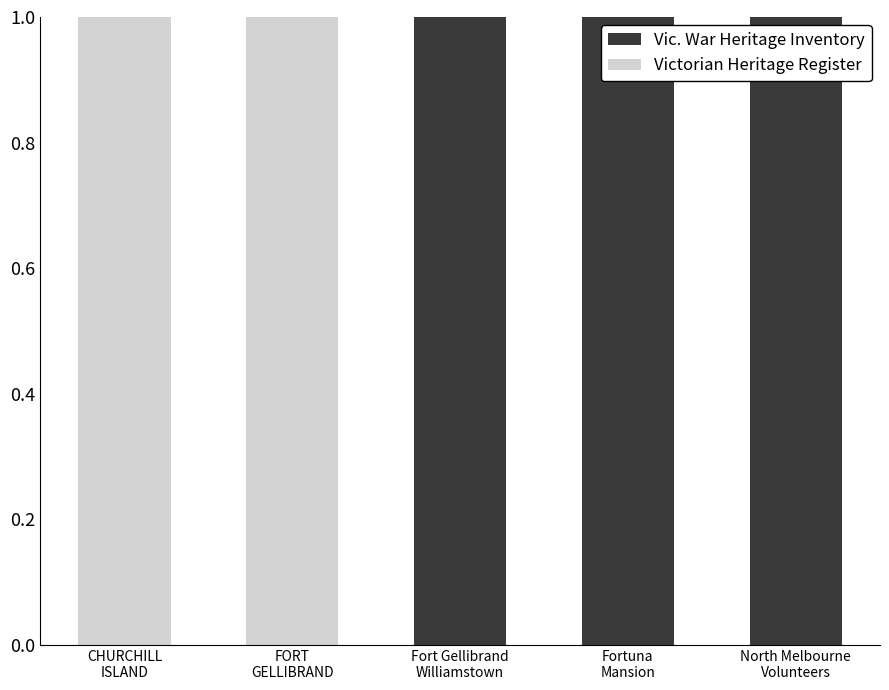

What is the sum of all Vic. War Heritage Inventory values?

3